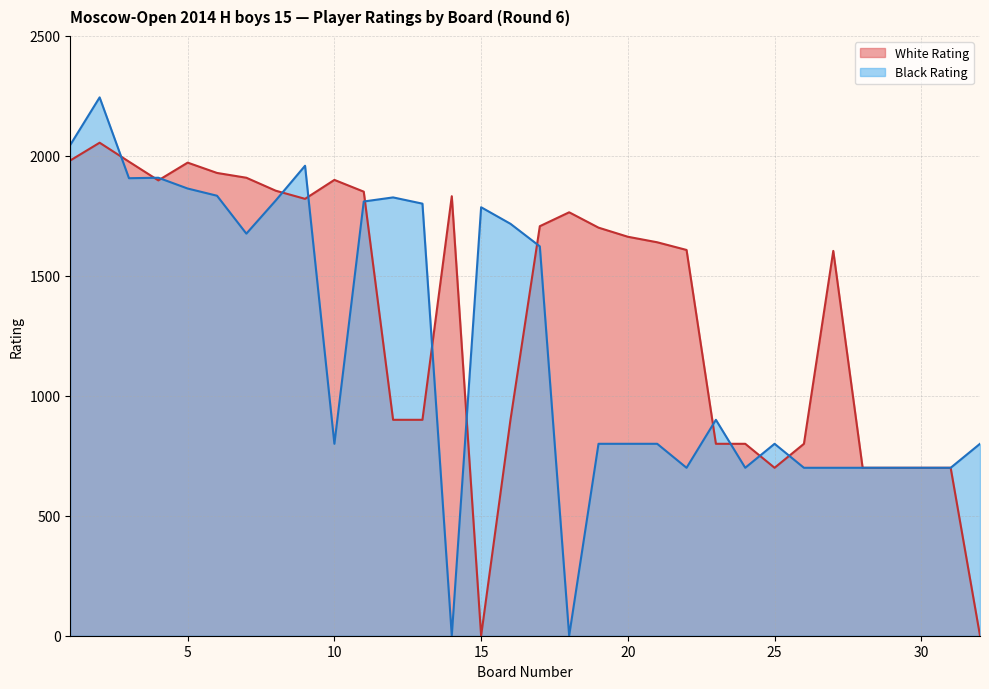

The Black Rating series shows 1136 at 29. True or false?

False